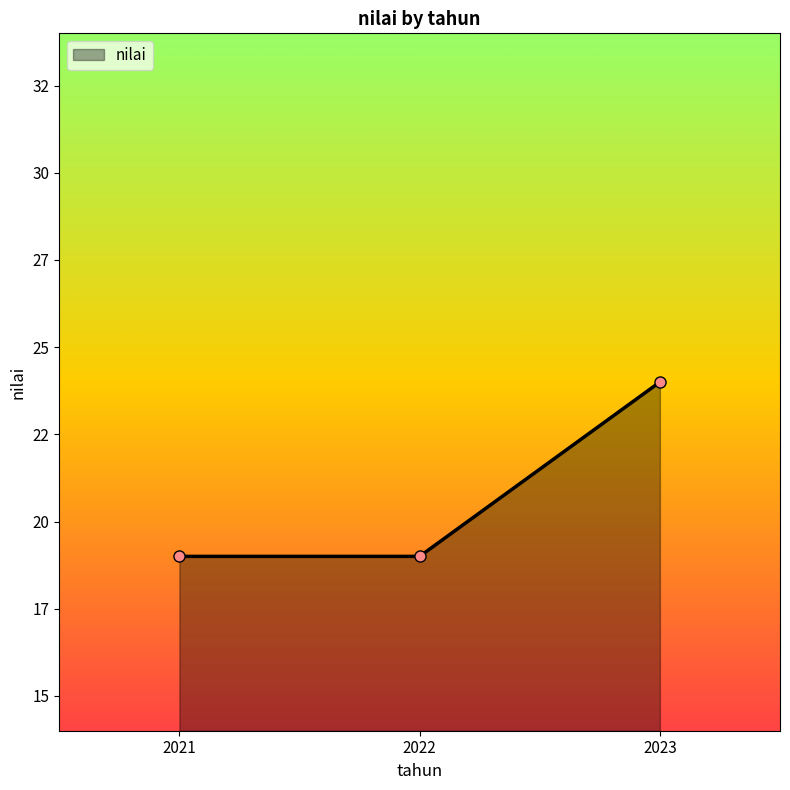

Reading right to left, extract all data points from this chart.

24	19	19